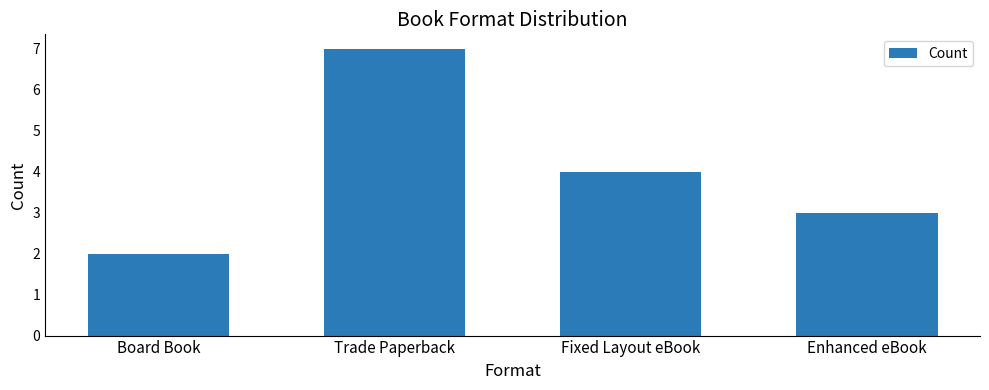

Are the bars grouped side by side (vs. stacked)?

No